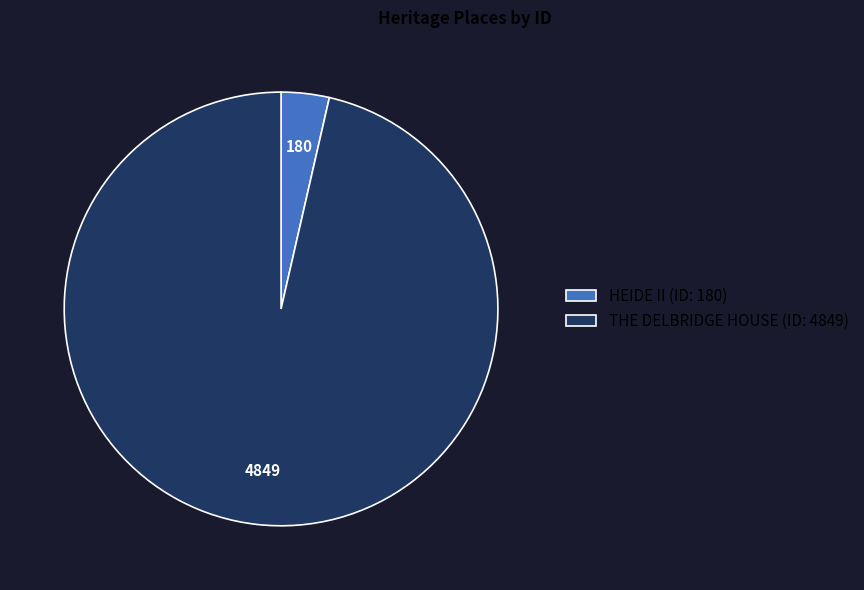

Do THE DELBRIDGE HOUSE and HEIDE II together represent more than half of the pie?

Yes